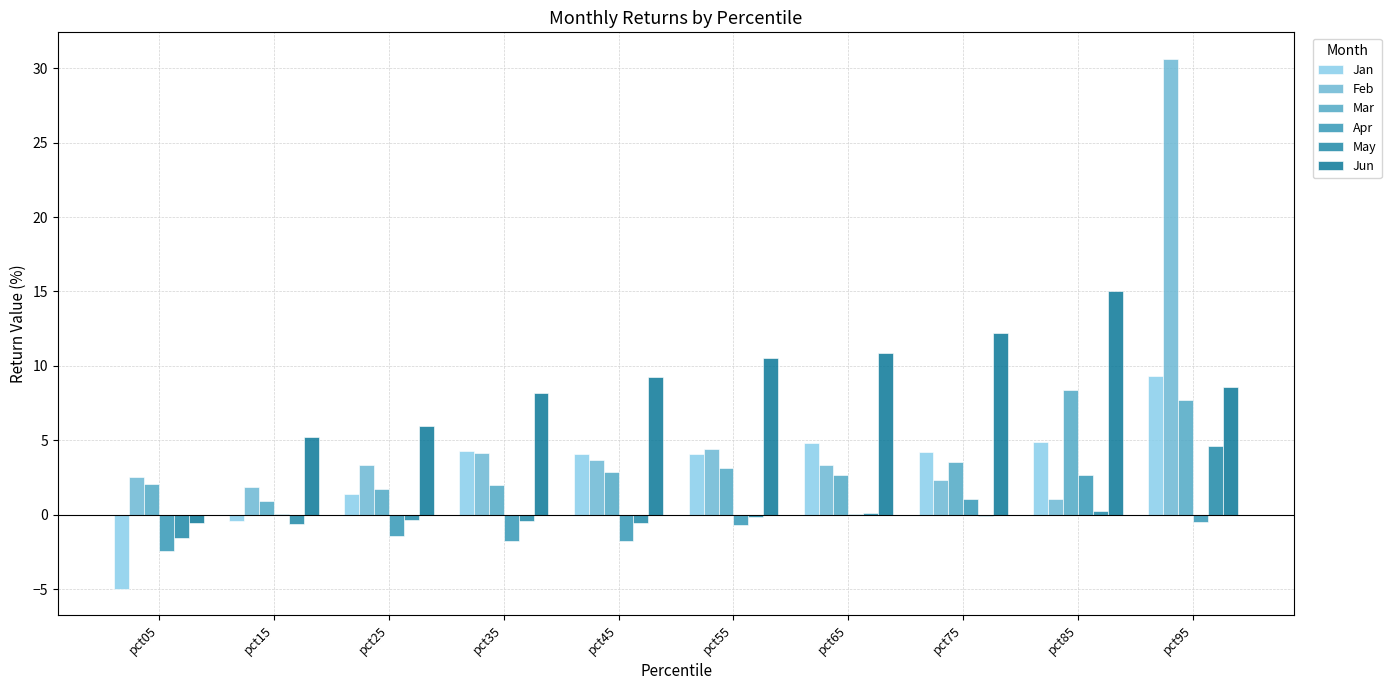

At how many categories does at least one series exceed 20?

1